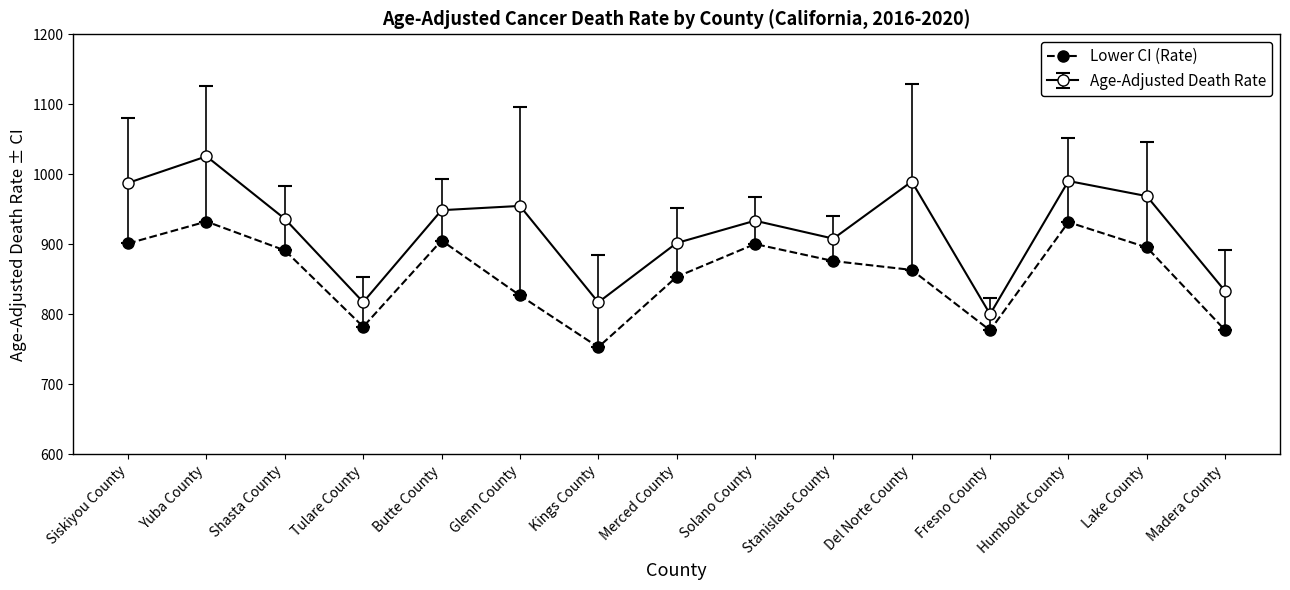

What is the difference between the maximum and minimum values in the Age-Adjusted Death Rate series?

225.4